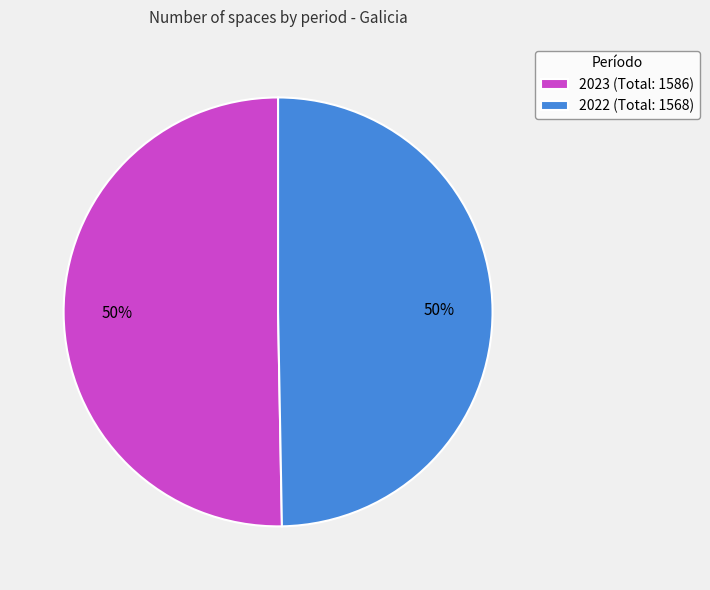

Which slice represents more than half of the pie?

2023